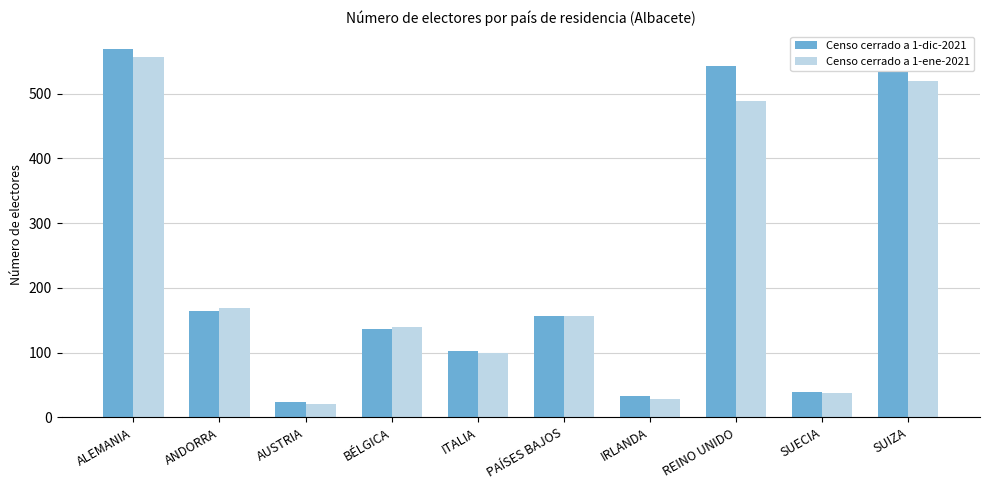

What is the label of the 2nd bar from the left?

ANDORRA